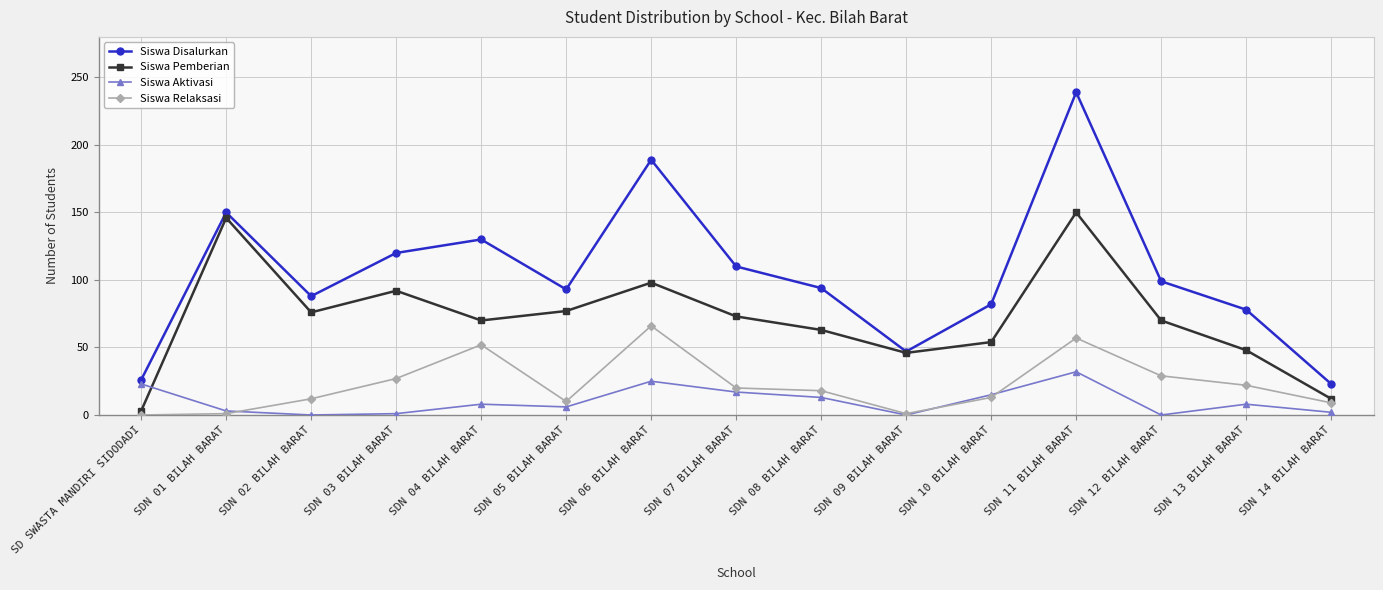

What is the label of the 14th point from the right?

SDN 01 BILAH BARAT